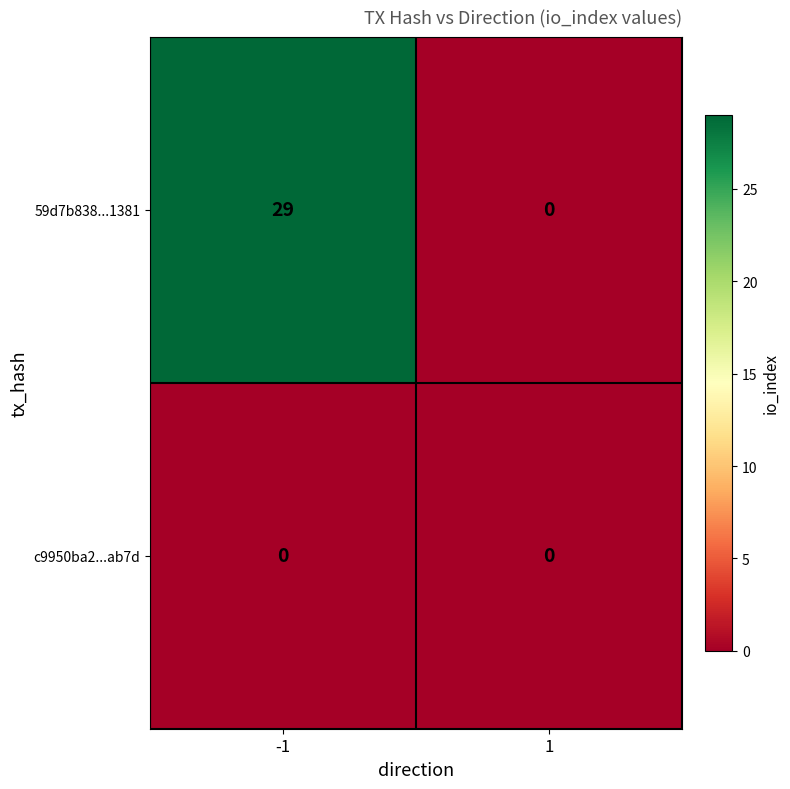

List the series in order of their overall mean, lowest first.

c9950ba2...ab7d, 59d7b838...1381